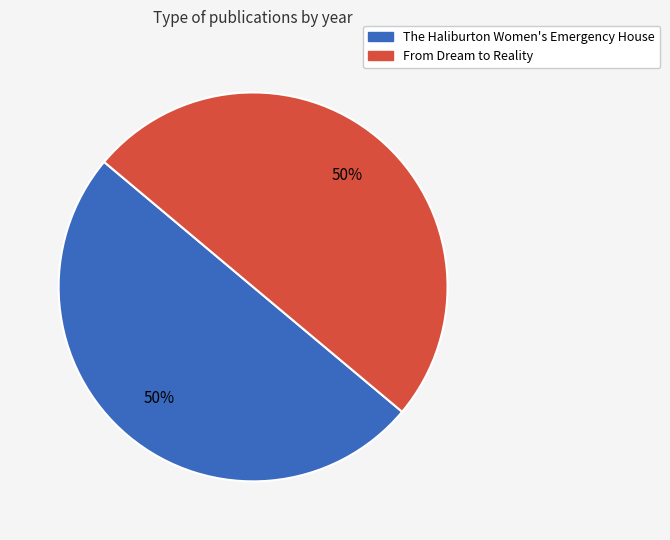

True or false: From Dream to Reality accounts for 44% of the total.

False